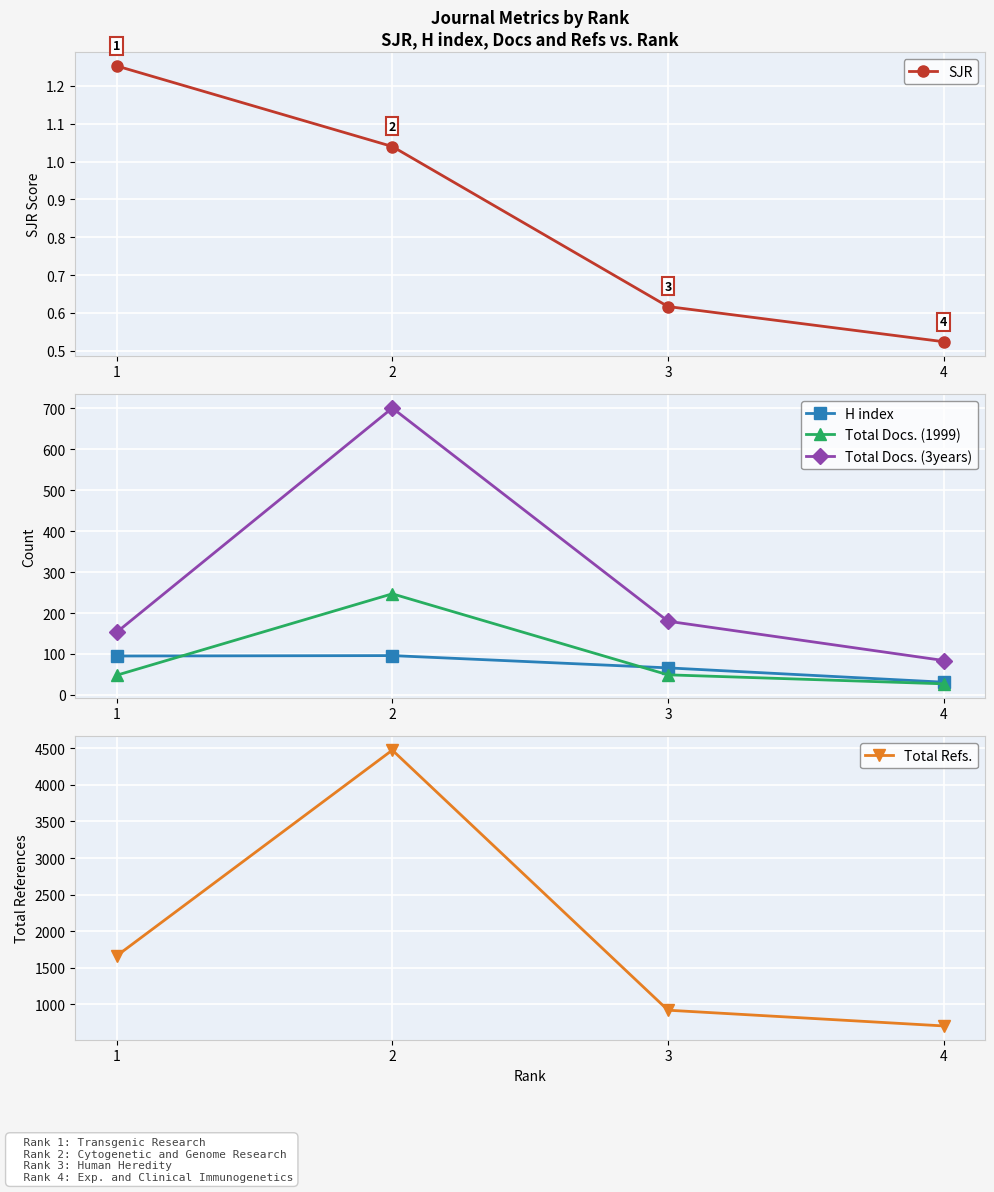

Rank the series by their maximum value, from highest to lowest.

Total Refs., Total Docs. (3years), Total Docs. (1999), H index, SJR